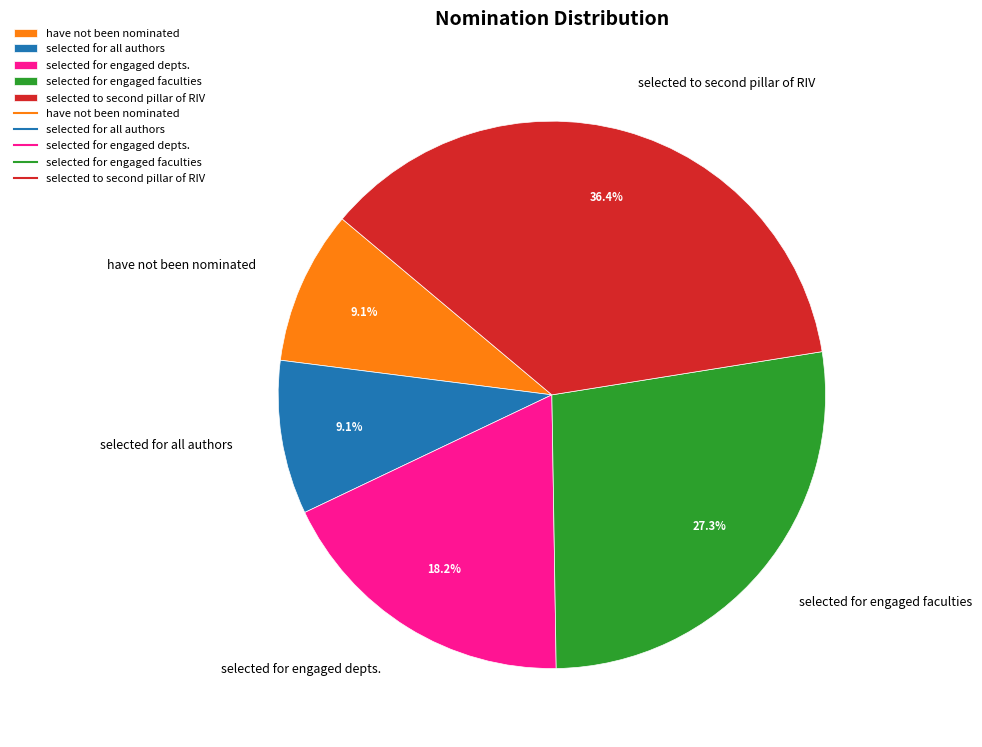

Which category has the biggest portion of the pie?

selected to second pillar of RIV